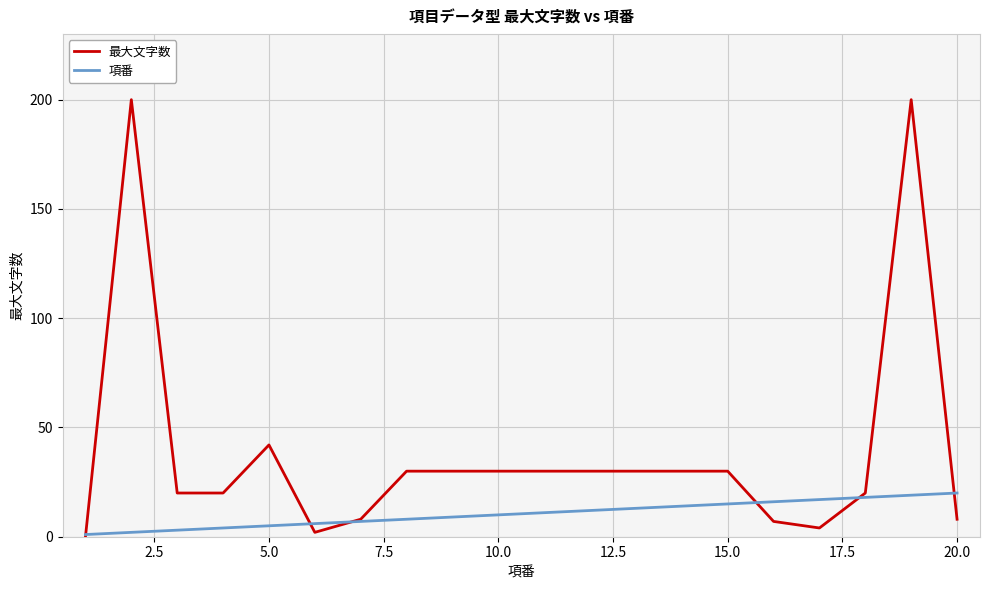

Which series has the widest spread of values?

最大文字数